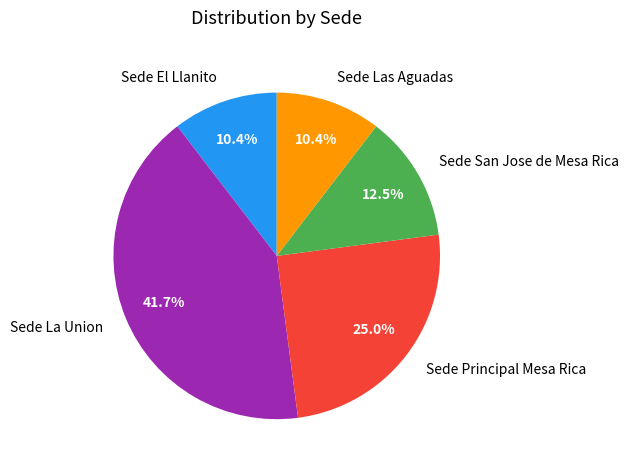

What is the largest slice in the pie chart?

Sede La Union